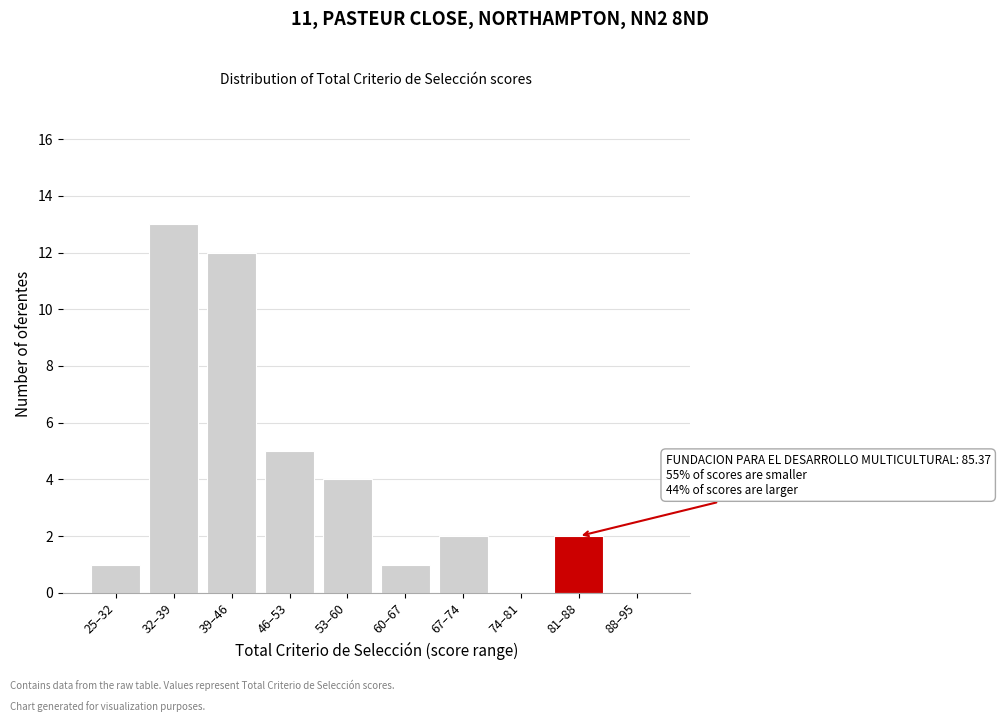

Reading left to right, transcribe all the data shown in this chart.

25–32=1	32–39=13	39–46=12	46–53=5	53–60=4	60–67=1	67–74=2	74–81=0	81–88=2	88–95=0